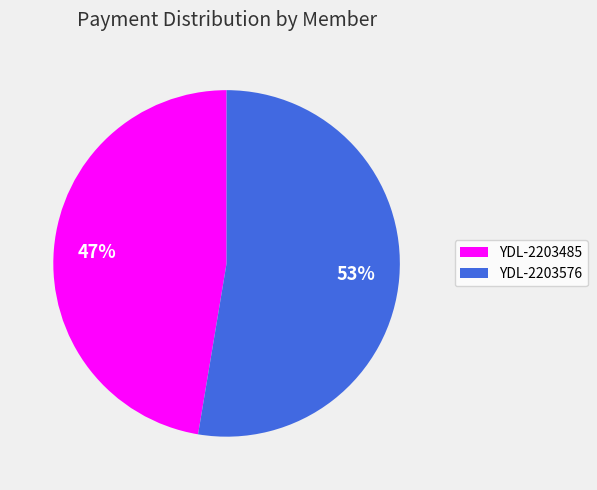

Between YDL-2203576 and YDL-2203485, which is larger?

YDL-2203576